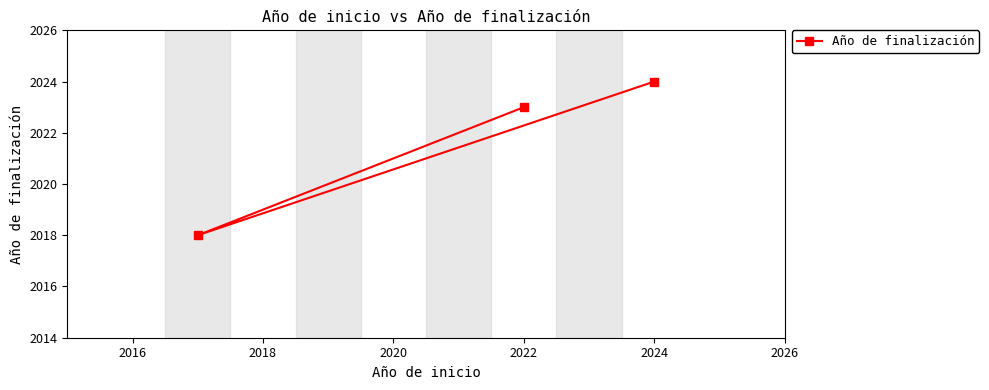

Which category has the highest value across all series?

2024